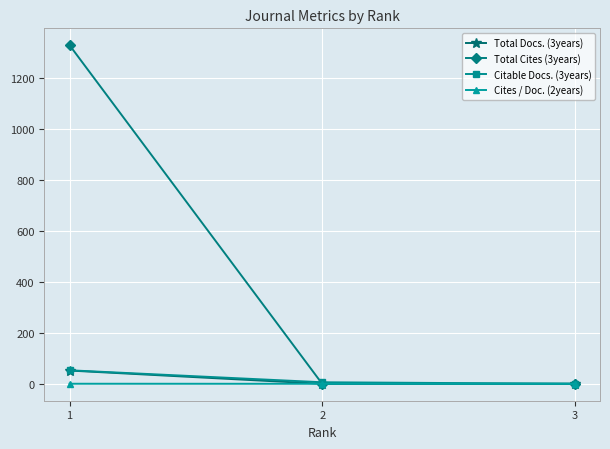

Does the chart have visible grid lines?

Yes